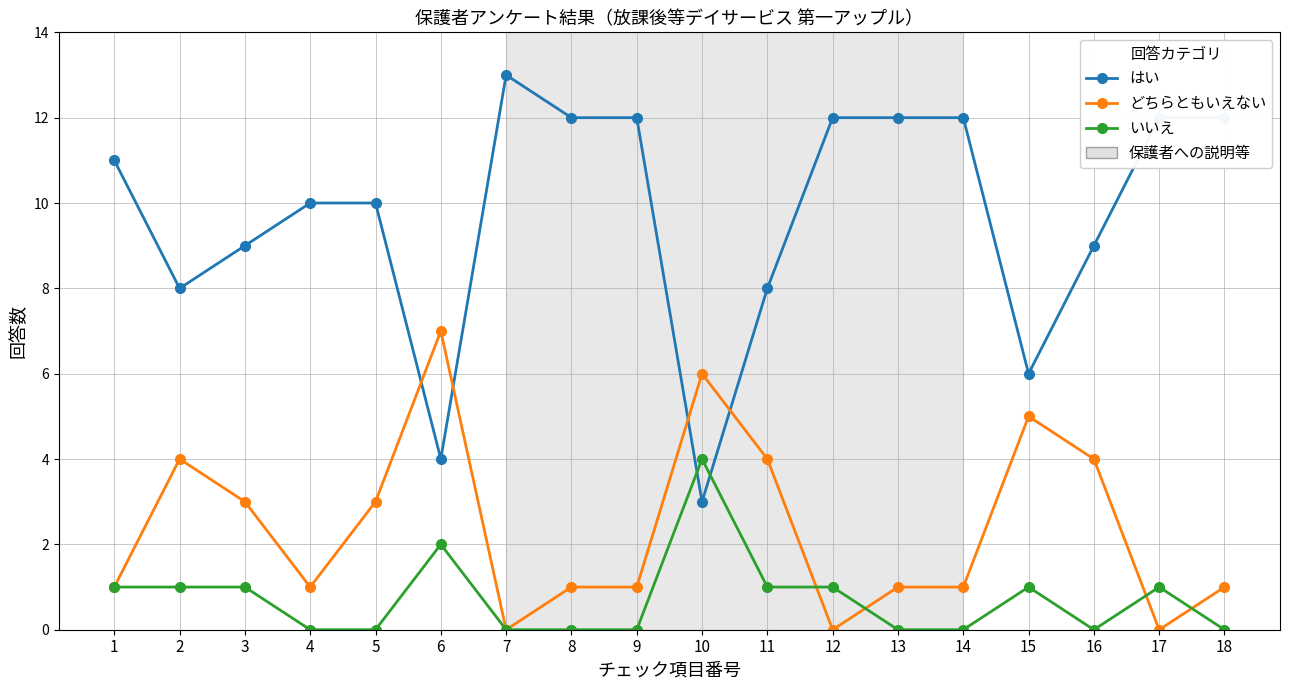

How many data points does each series have?

18